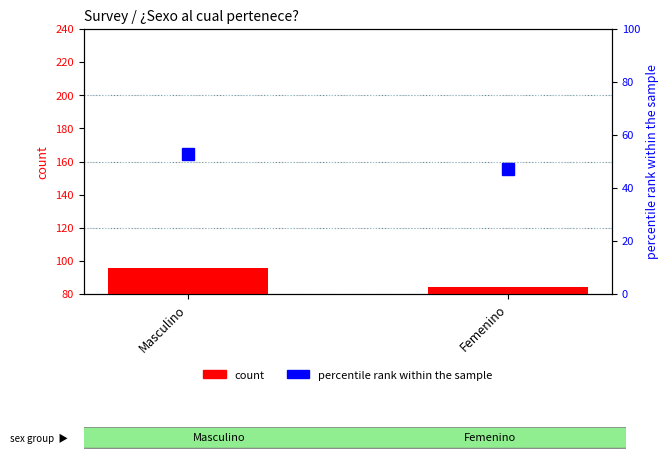

What is the value of the count bar at the 2nd from the left?

84